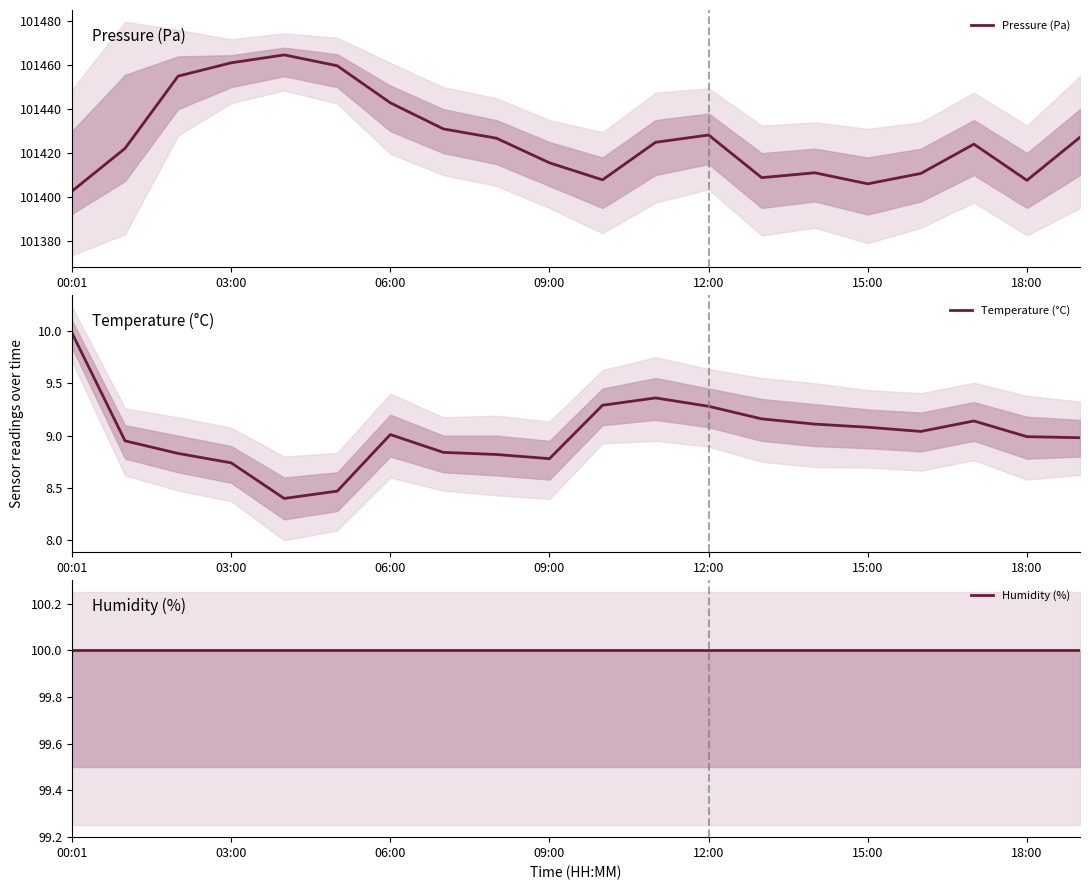

What is the difference between the highest and lowest values at 13?

101399.6